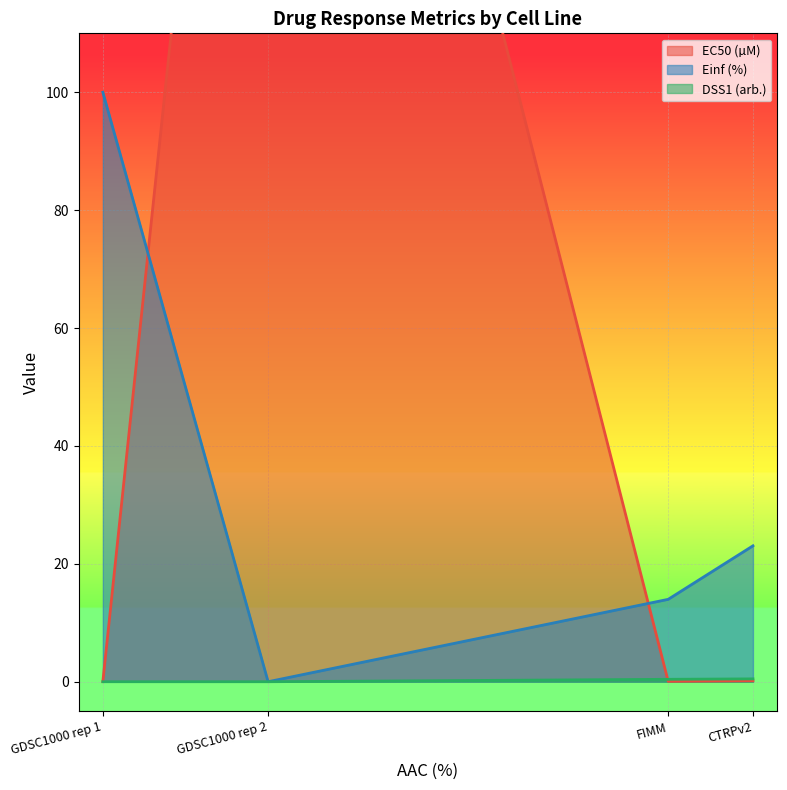

The Einf (%) series shows 6.4 at FIMM. True or false?

False